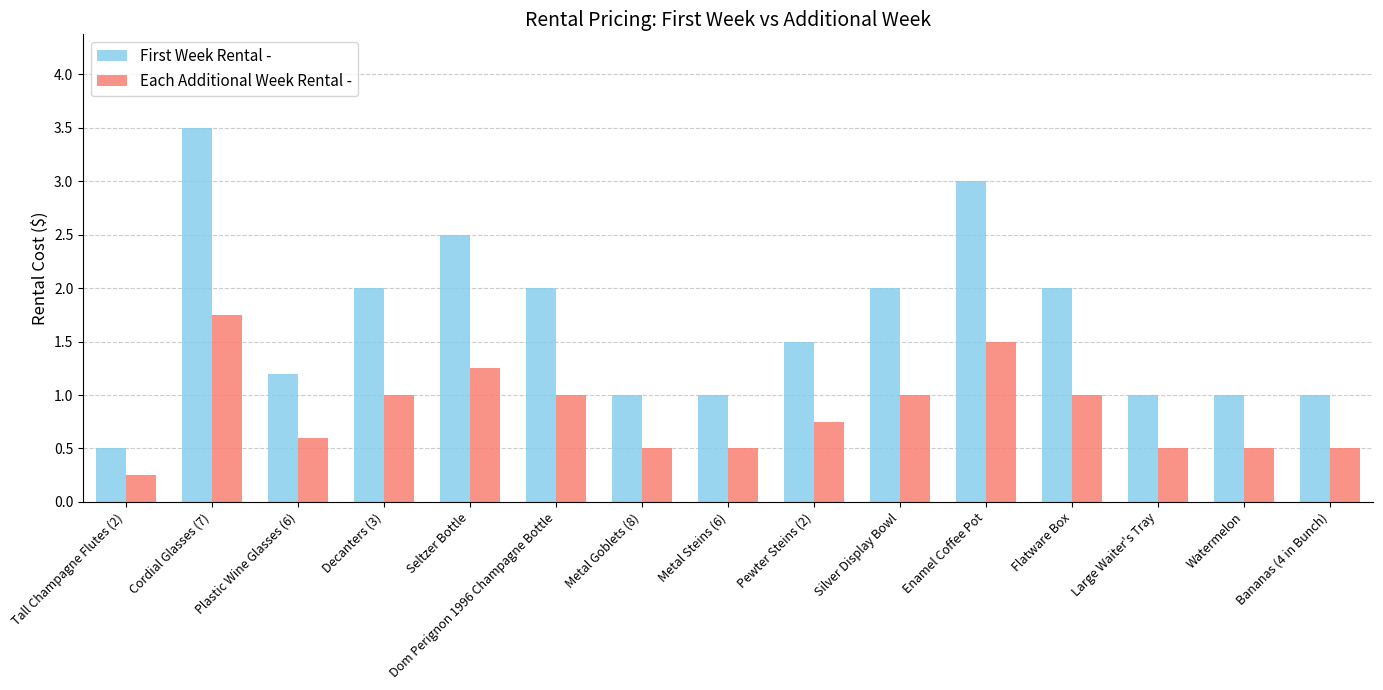

Is the value of First Week Rental - at Seltzer Bottle greater than the value of Each Additional Week Rental - at Flatware Box?

Yes